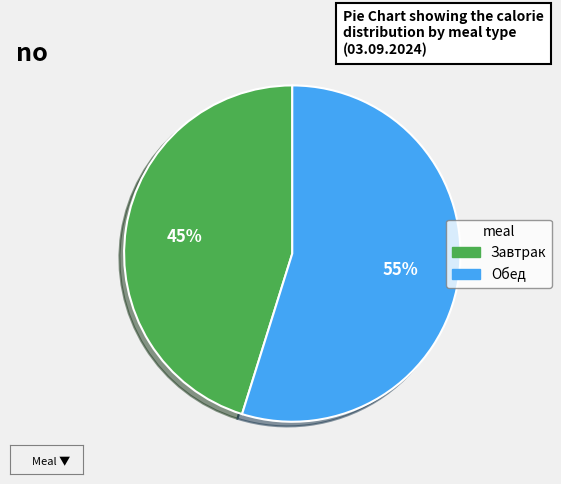

What is the ratio of the value at Обед to the value at Завтрак?

1.2